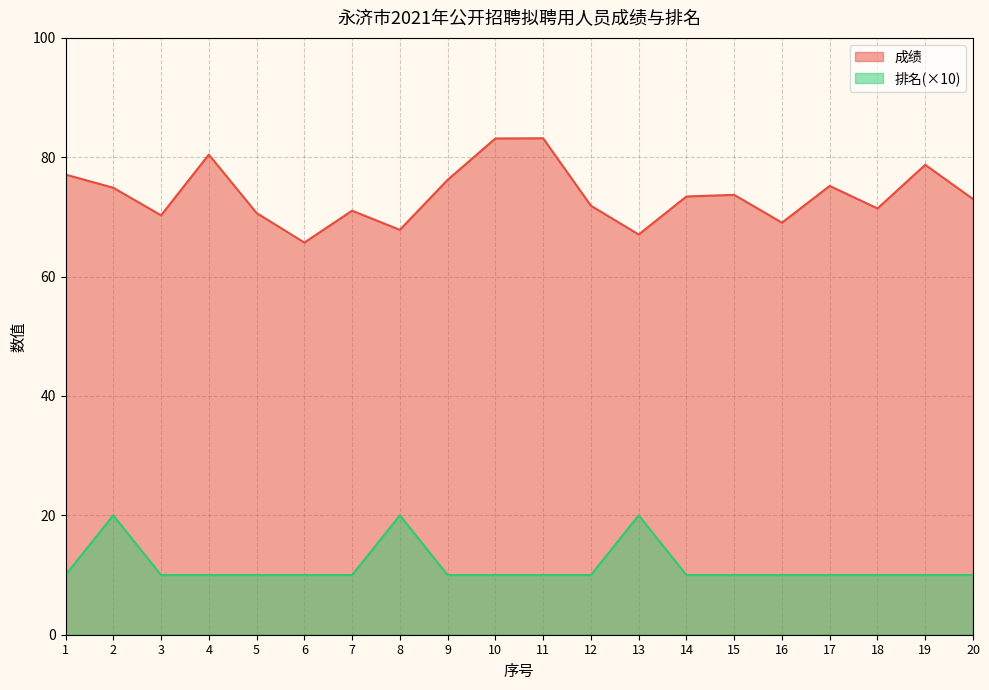

At which category does 排名 reach its first local peak?

2